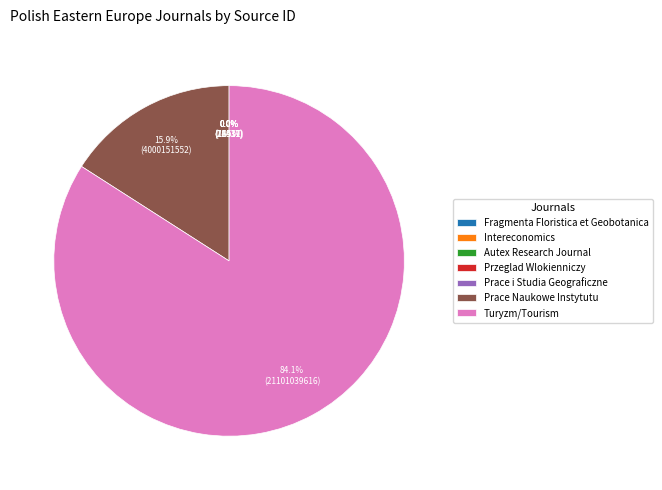

Does Turyzm/Tourism account for over 50% of the chart?

Yes